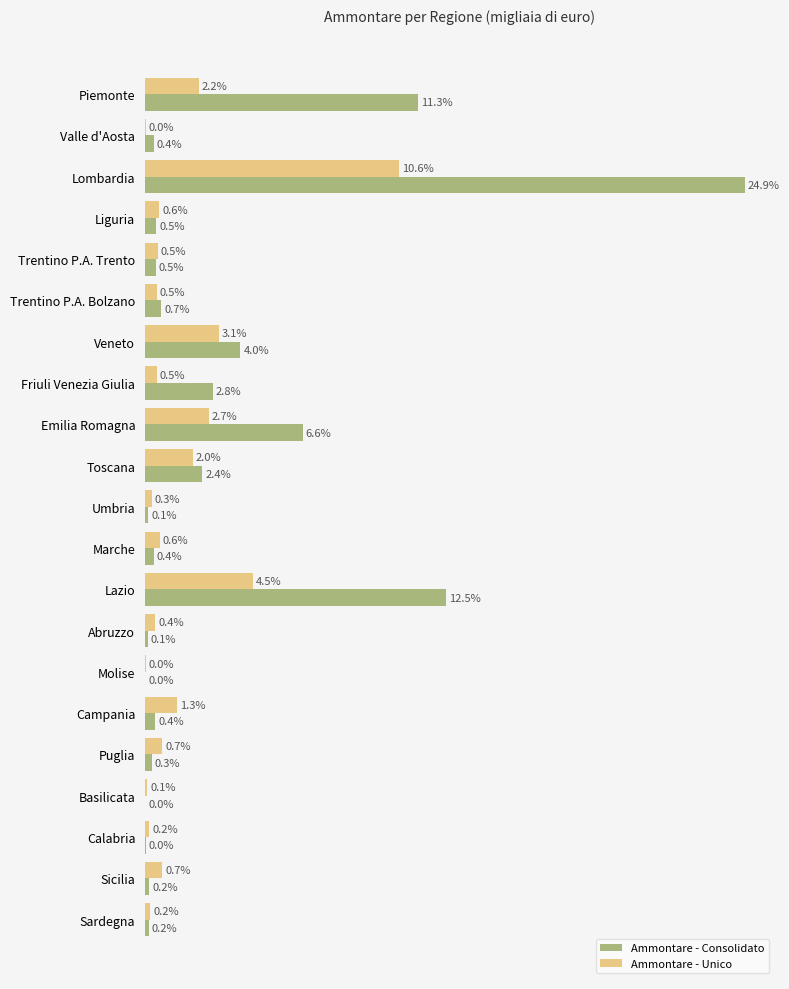

Which series has the largest range (max minus min)?

Ammontare - Consolidato